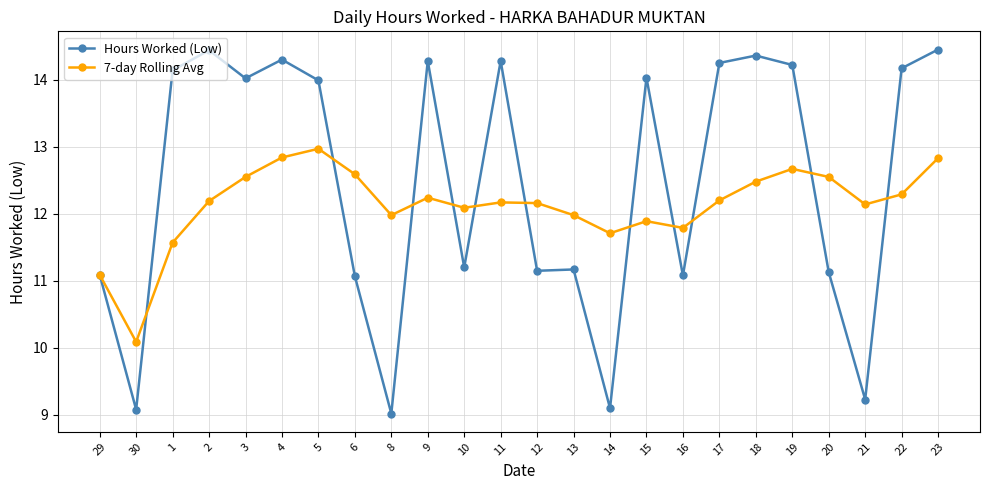

Where is the first local maximum for Hours Worked (Low)?

2